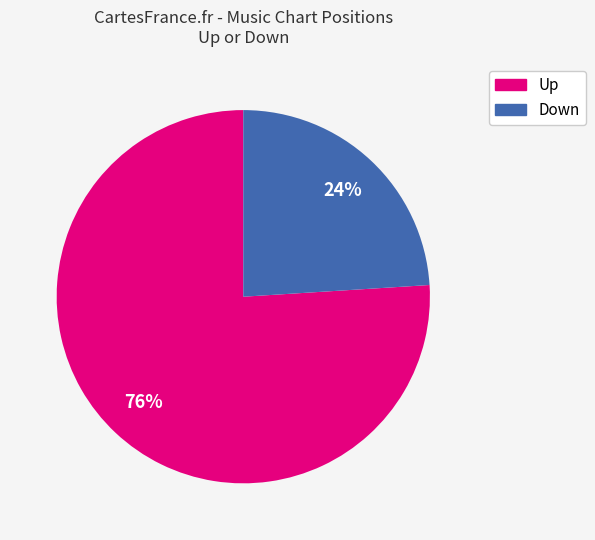

Is there any slice that represents more than half of the pie?

Yes